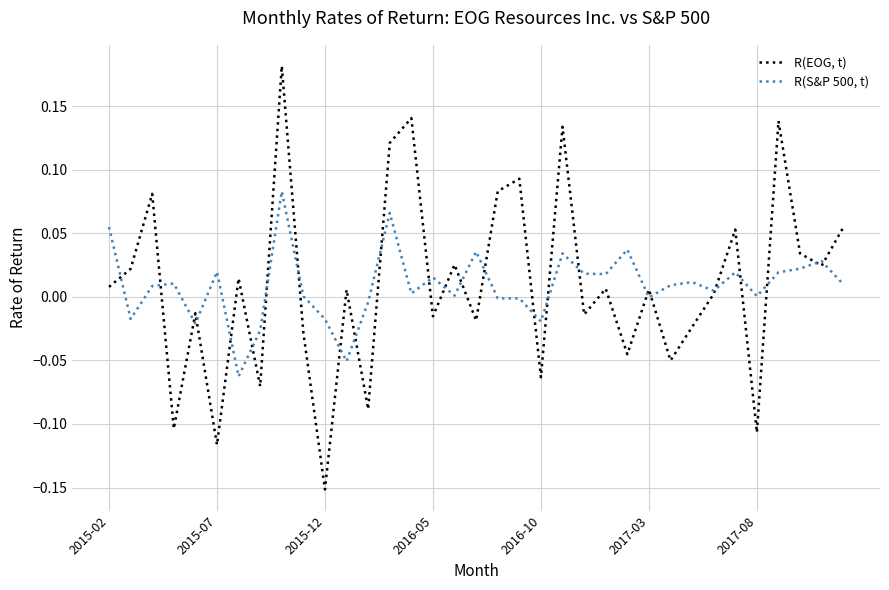

How many lines are shown in the chart?

2